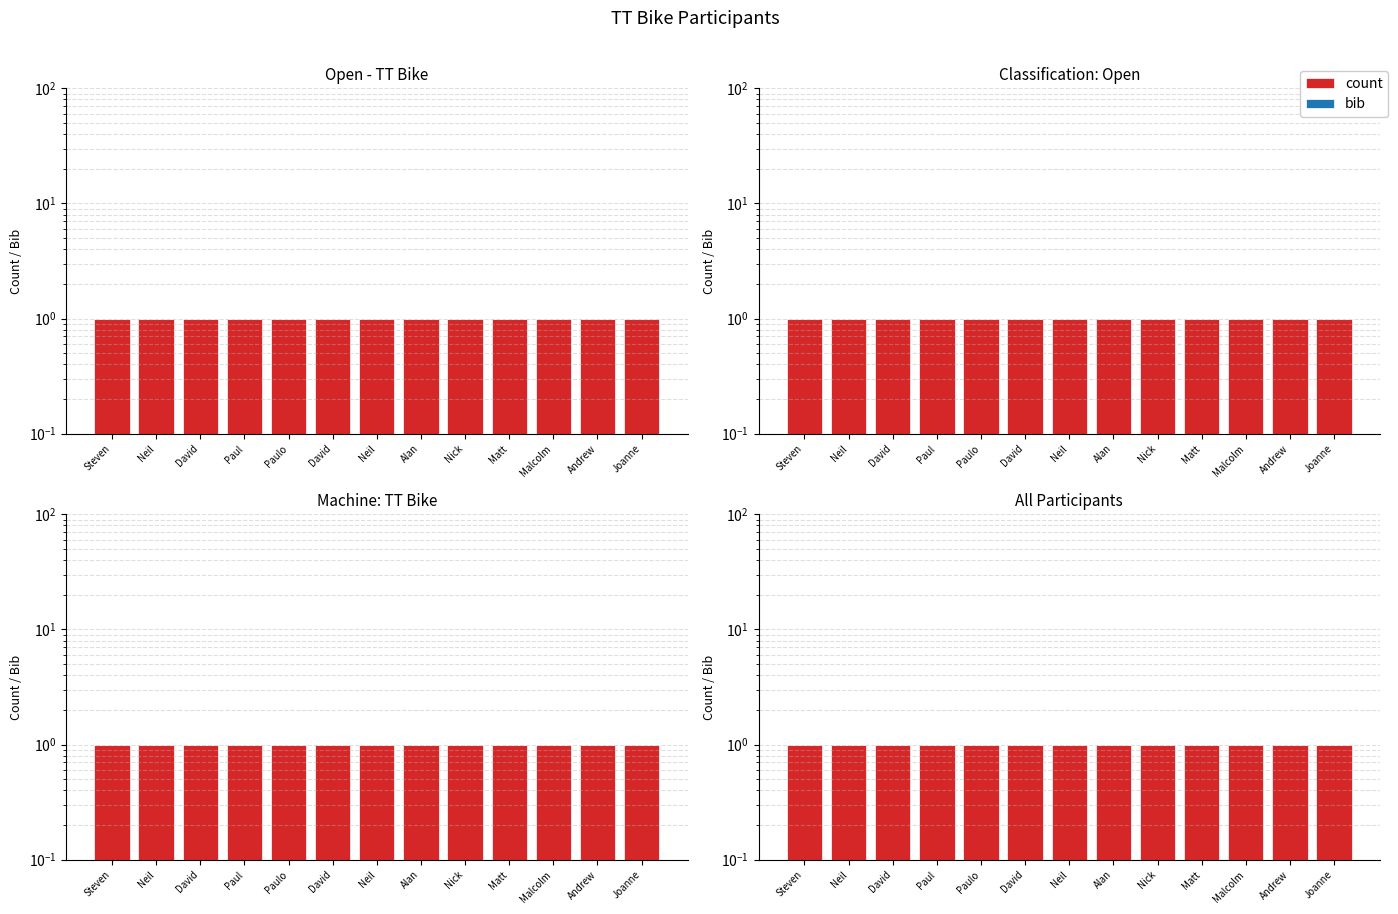

Rank the series at Andrew from lowest to highest value.

bib, count